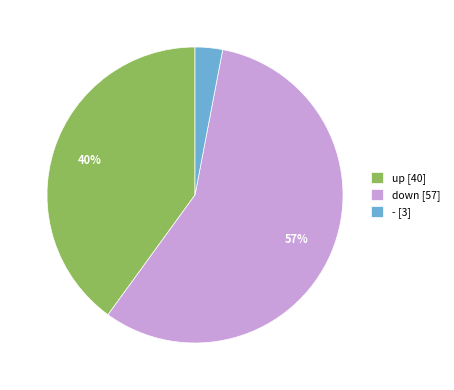

Rank the categories by value from highest to lowest.

down, up, -